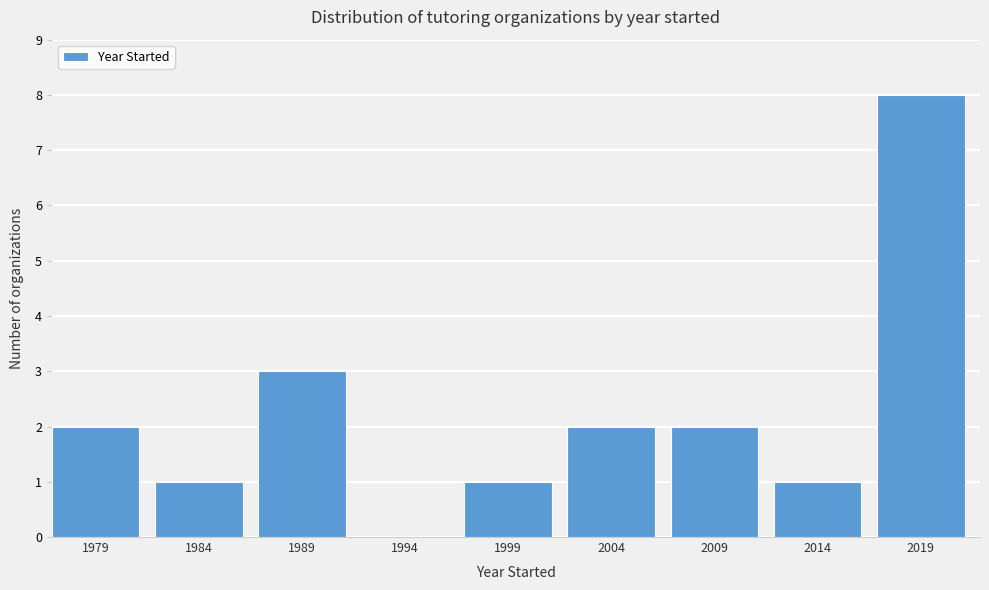

Reading left to right, what are all the values shown in this chart?

1979=2	1984=1	1989=3	1994=0	1999=1	2004=2	2009=2	2014=1	2019=8